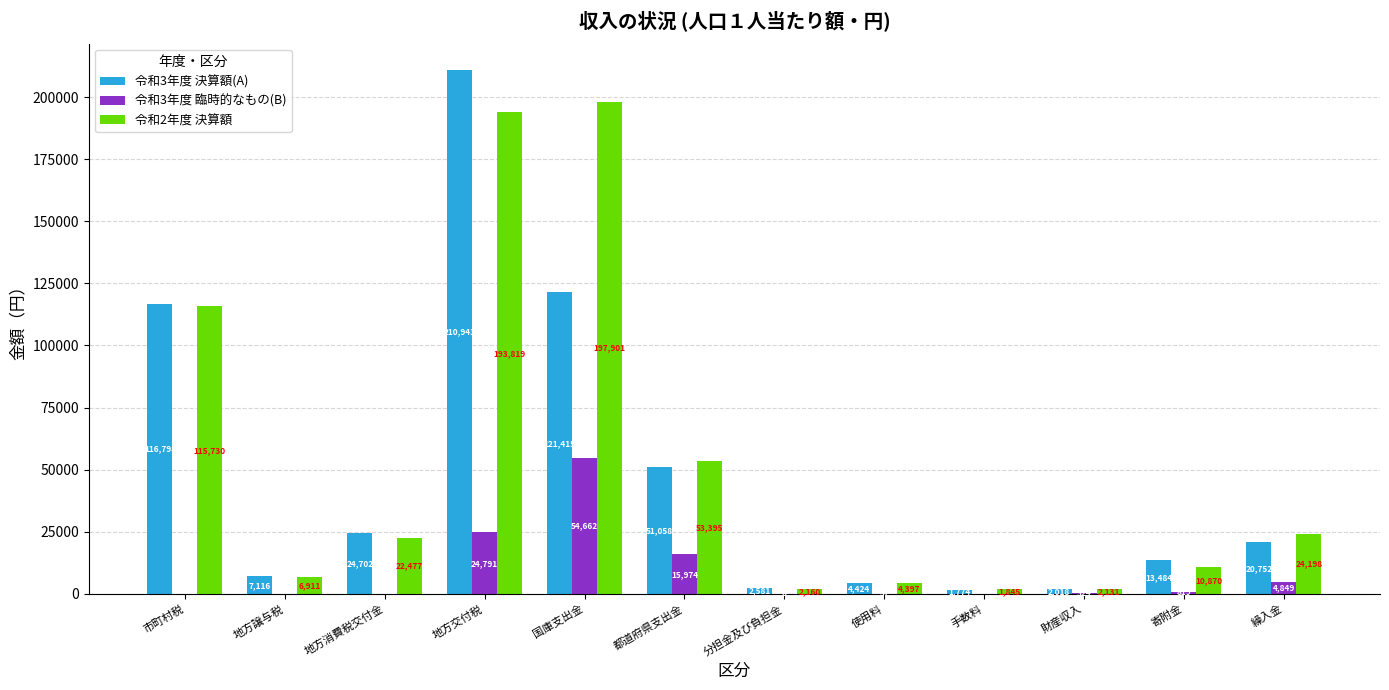

True or false: 令和2年度 決算額 has a value of 36346 at 都道府県支出金.

False